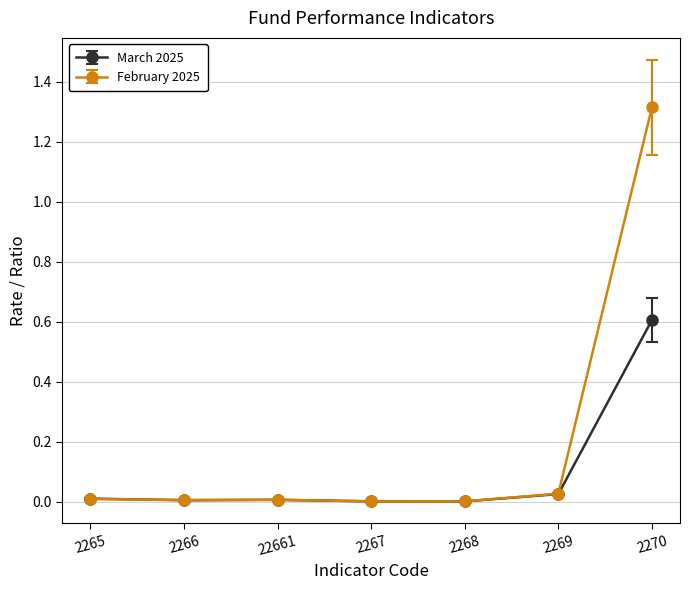

Which series has the largest total across all categories?

February 2025